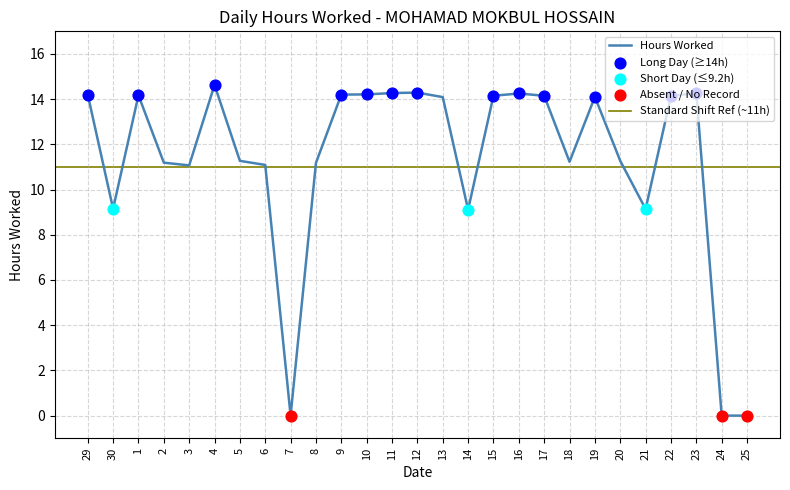

Approximately how many times larger is the value at 30 compared to 14?

1.0